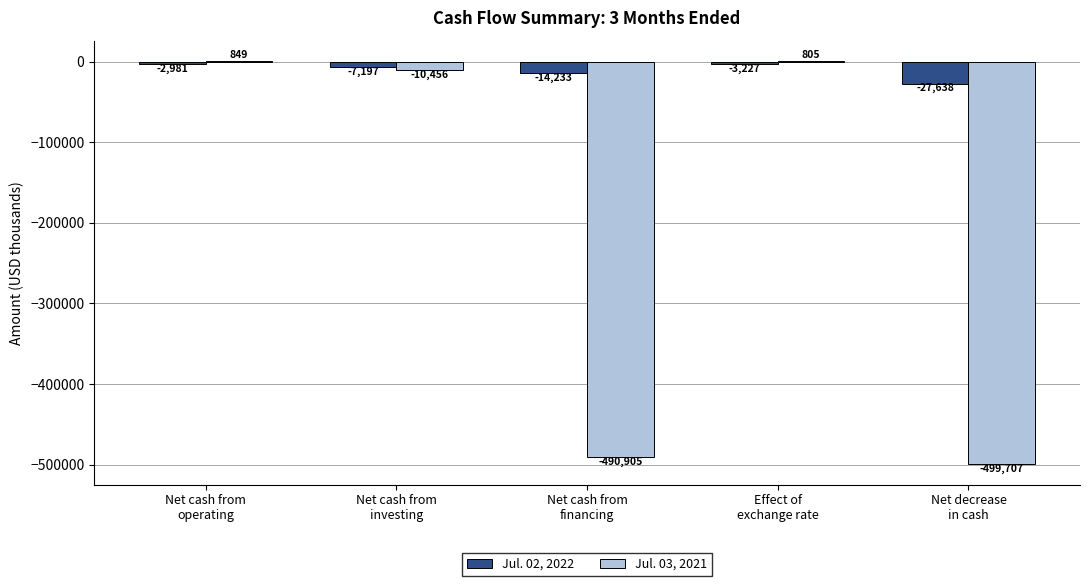

What is the maximum value shown in the chart?

849